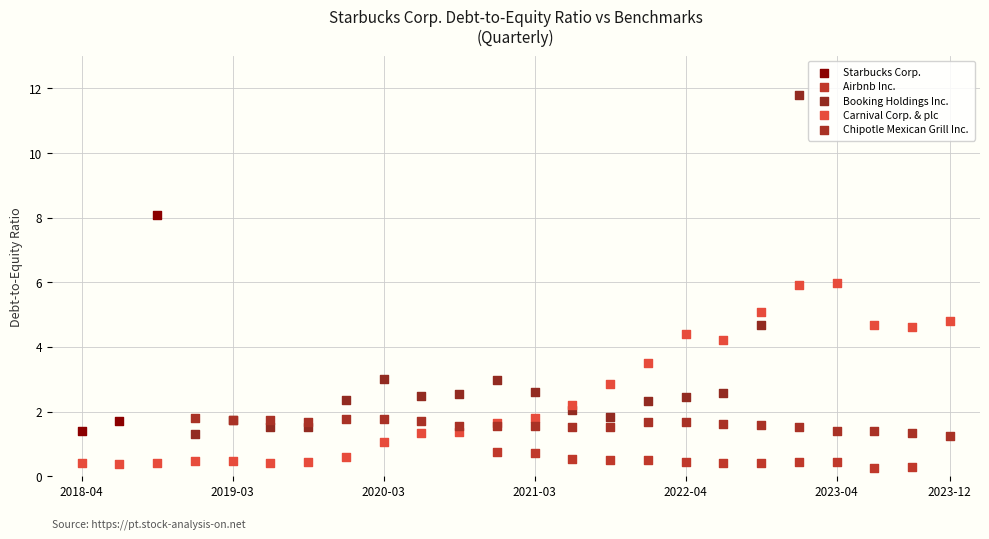

Which series has the largest Y range (max minus min)?

Booking Holdings Inc.